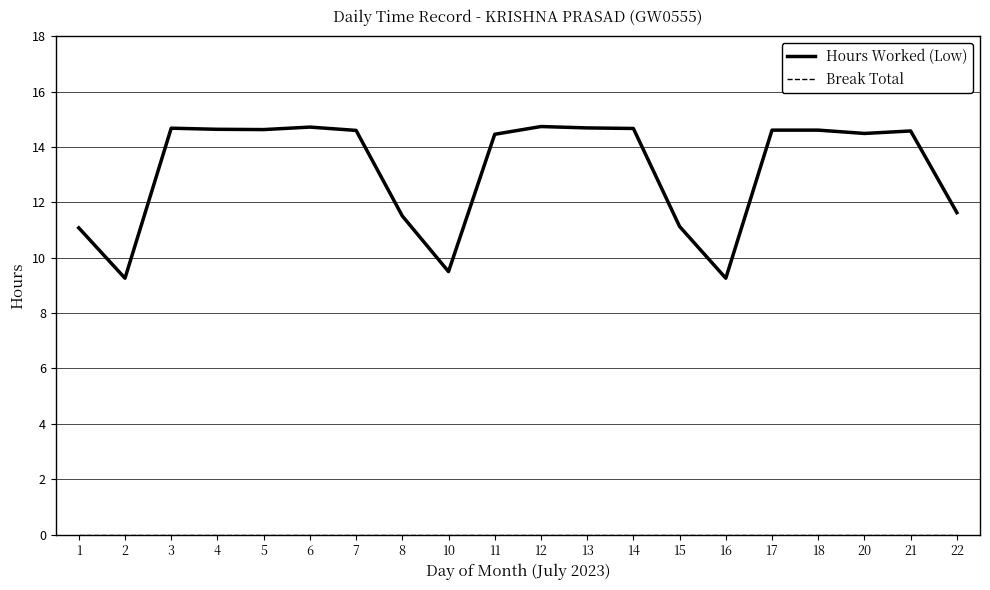

What is the sum of the Hours Worked (Low) values at 22 and 5?

26.3